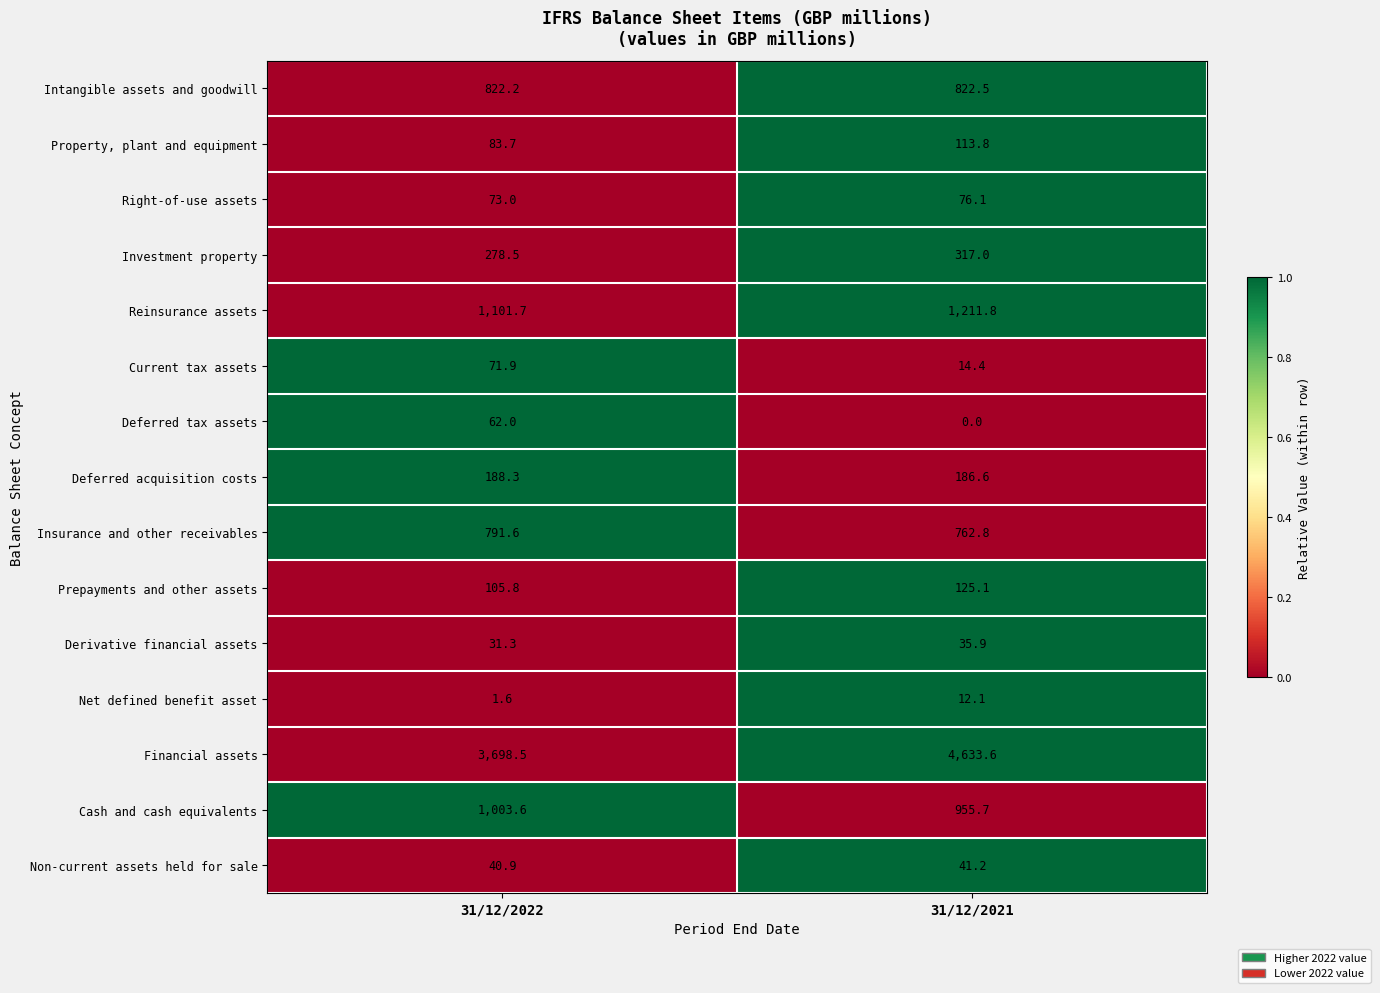

How many categories are shown in the chart?

2